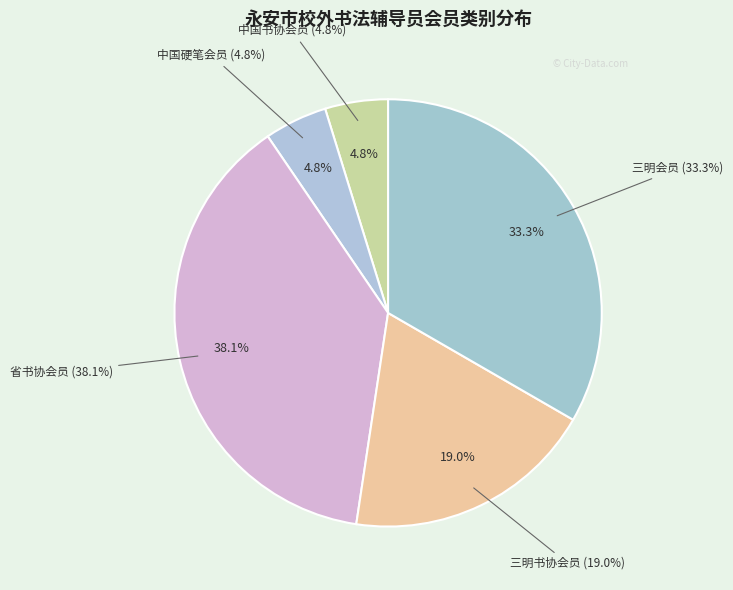

To the nearest percent, what is the difference between the largest and smallest slice percentages?

33%